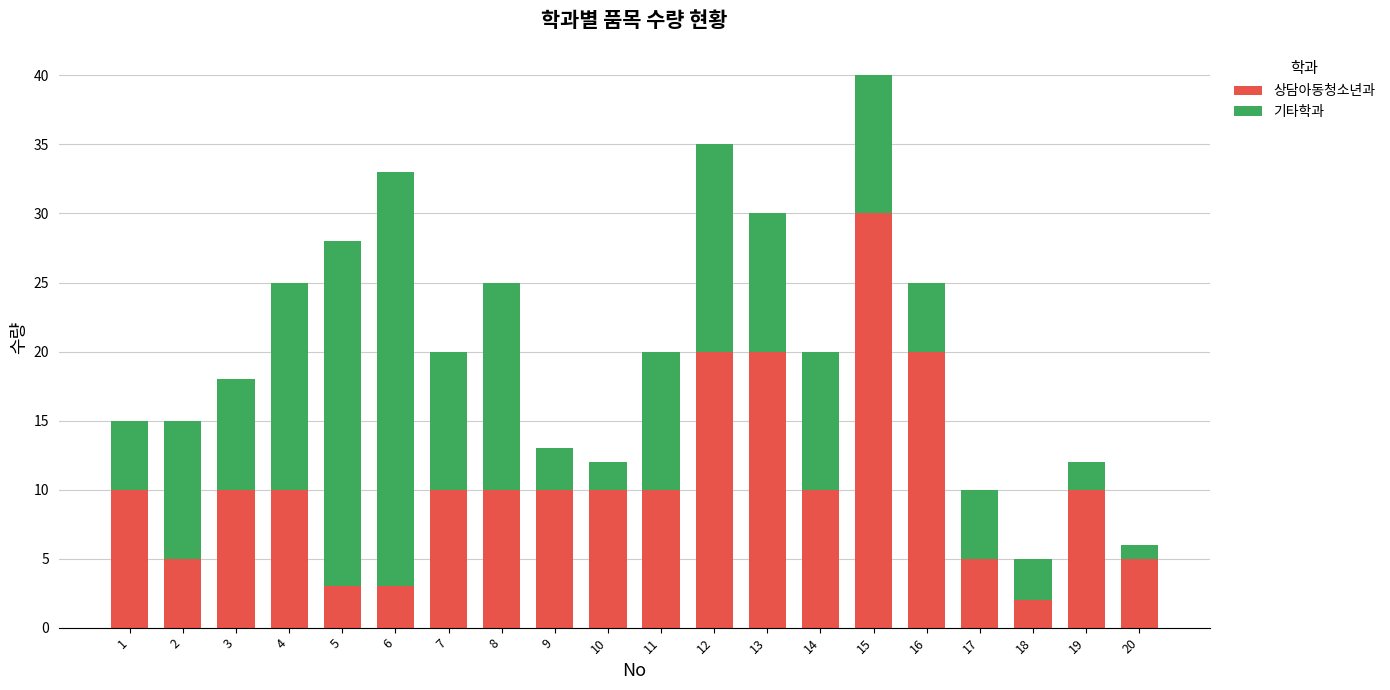

At which category is the sum across all series the highest?

15